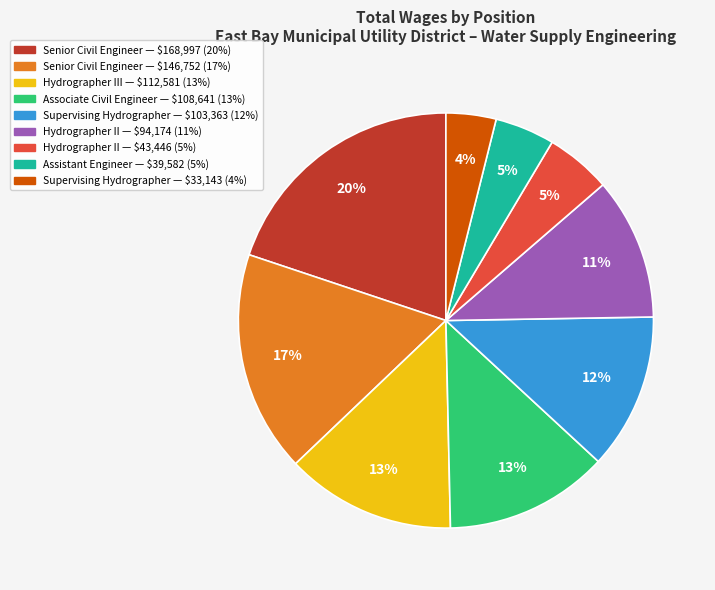

To the nearest percent, what is the difference between the largest and smallest slice percentages?

16%